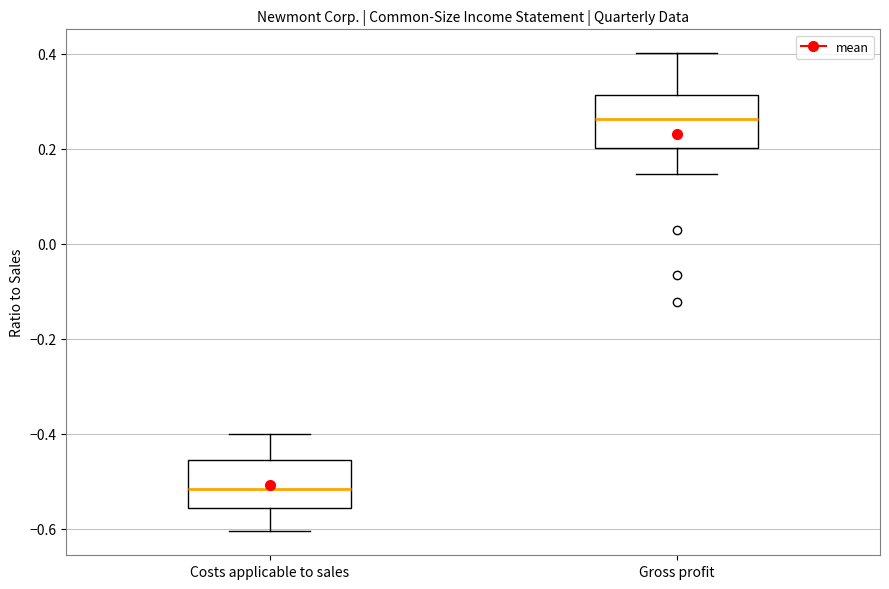

Which box has the highest median line?

Gross profit